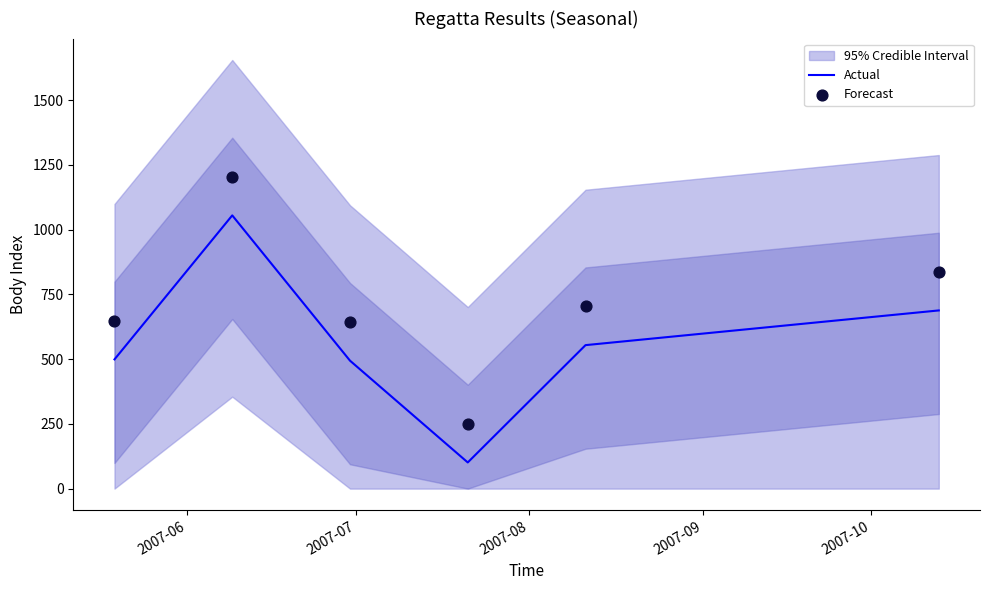

At how many categories does at least one series exceed 1029?

1